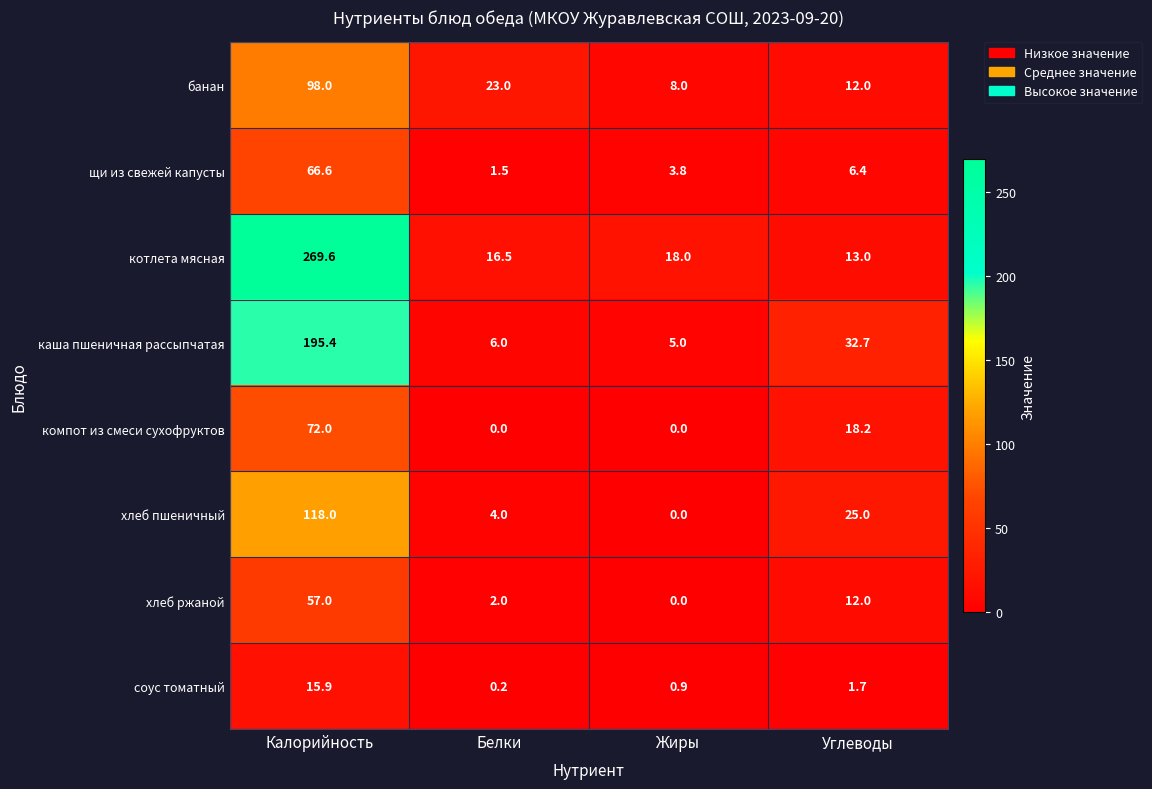

Rank the series by their maximum value, from lowest to highest.

соус томатный, хлеб ржаной, щи из свежей капусты, компот из смеси сухофруктов, банан, хлеб пшеничный, каша пшеничная рассыпчатая, котлета мясная